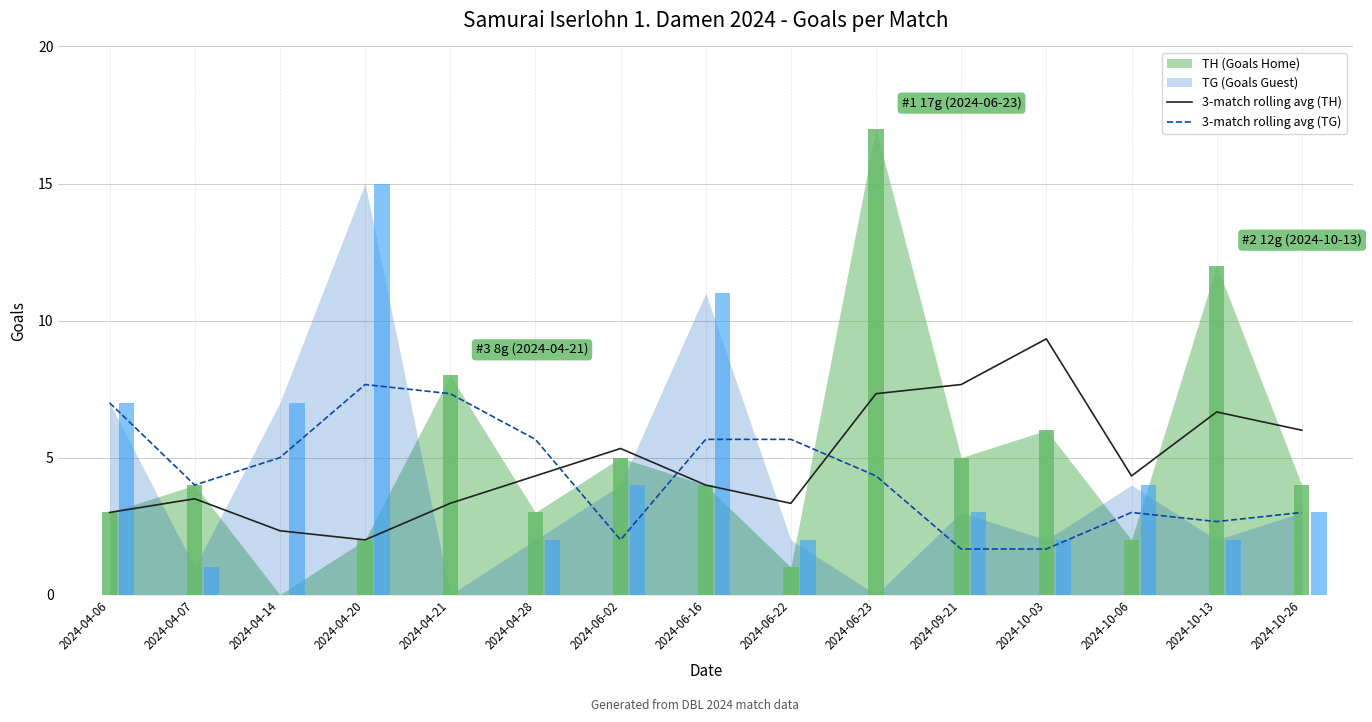

True or false: 3-match rolling avg (TG) has a value of 2.8 at 2024-04-28.

False